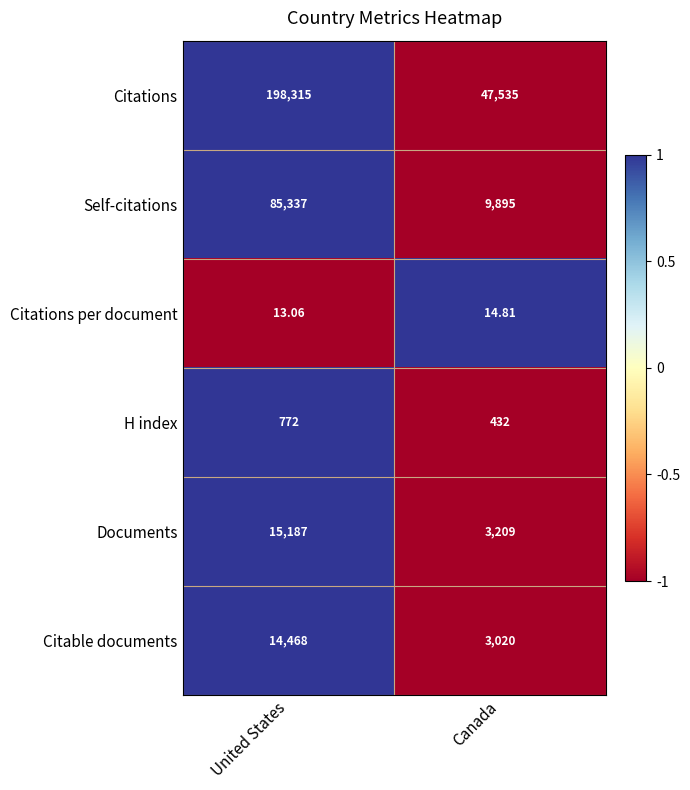

Which series has the widest spread of values?

Citations